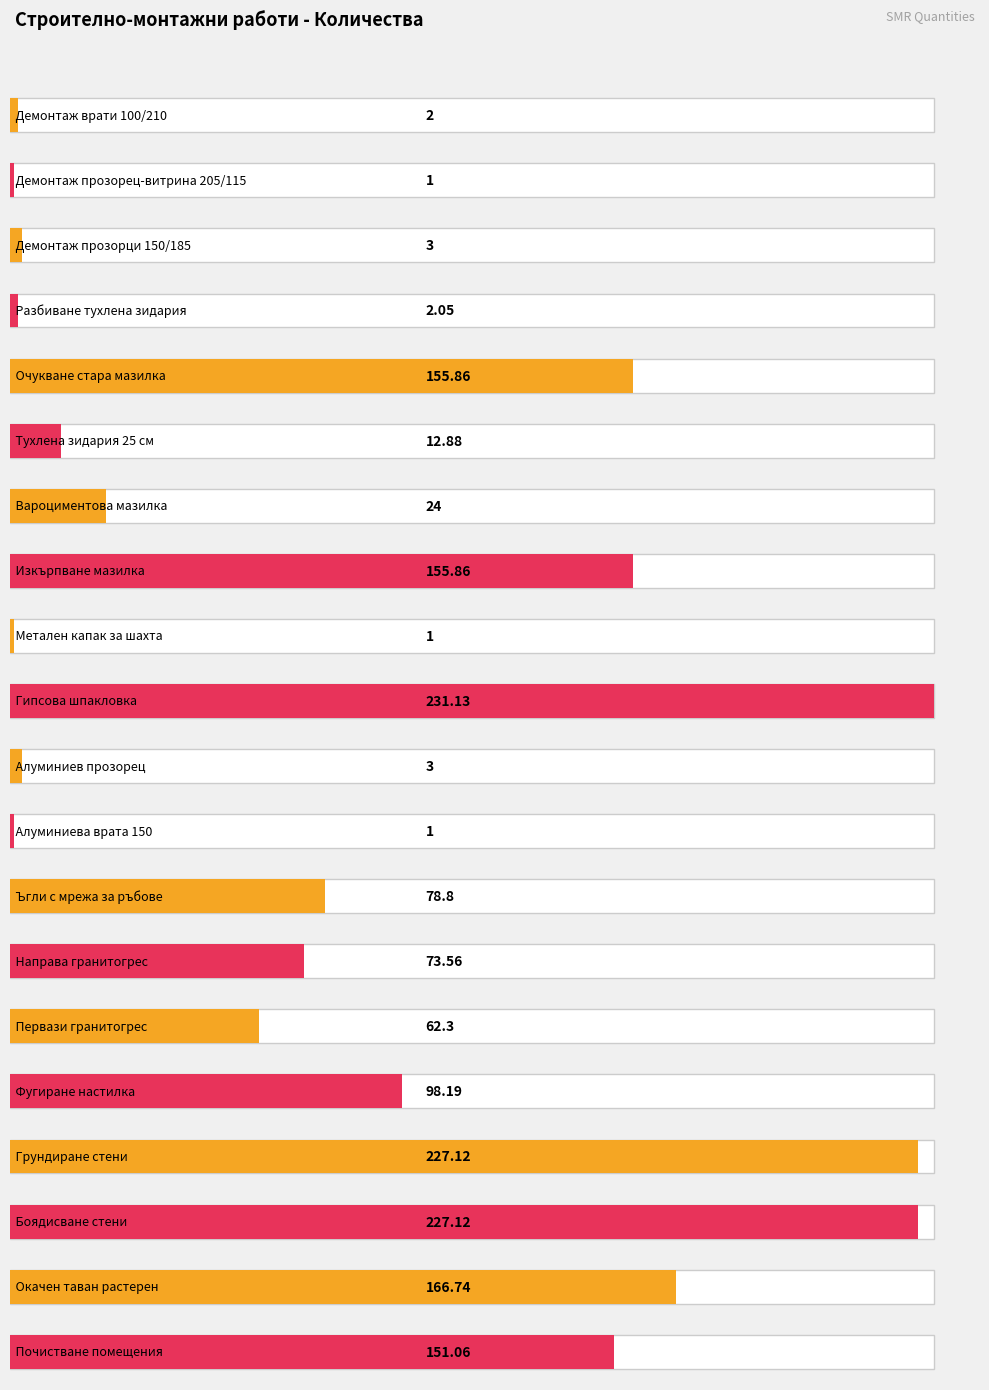

Between Вароциментова мазилка and Гипсова шпакловка, which is larger?

Гипсова шпакловка